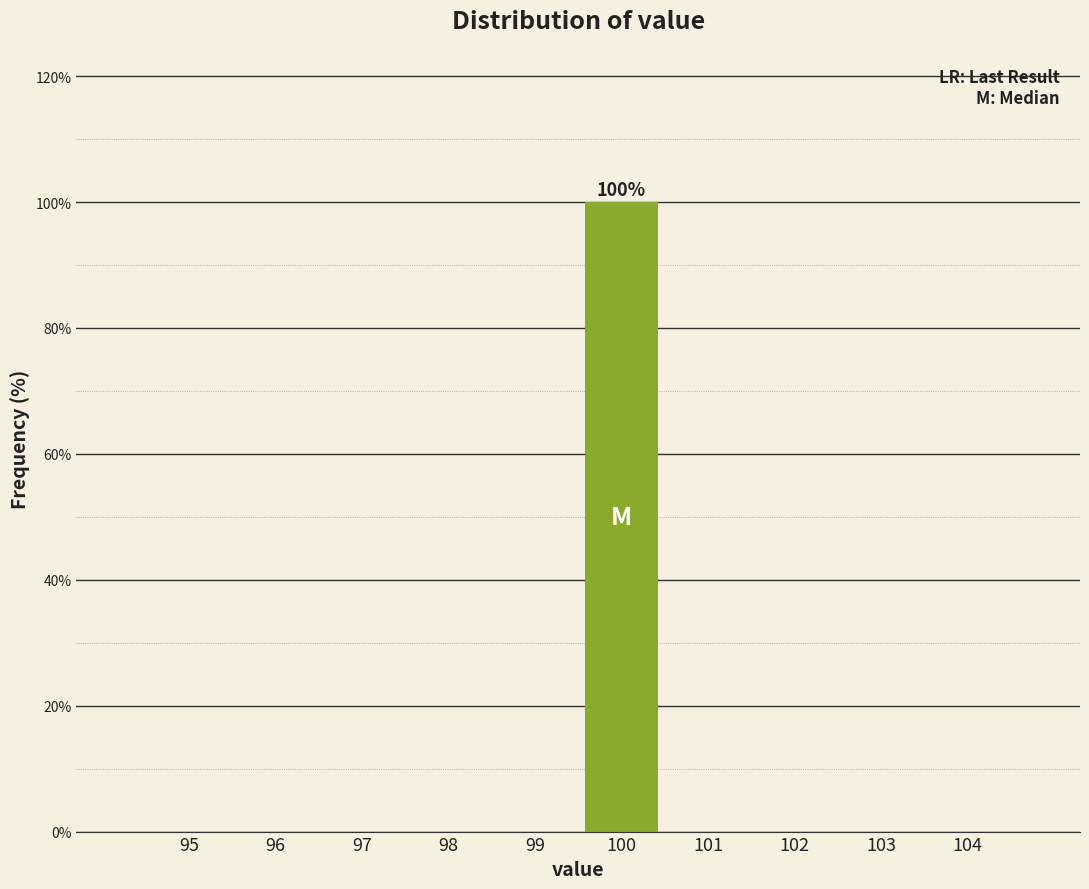

Reading left to right, list all the values displayed in this chart.

95=0	96=0	97=0	98=0	99=0	100=100	101=0	102=0	103=0	104=0